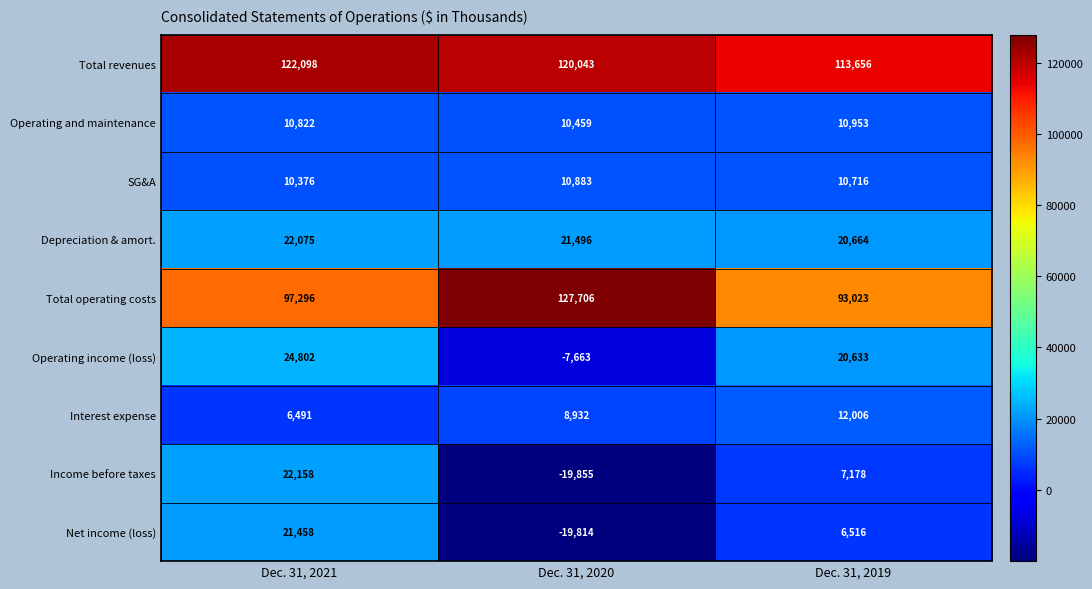

At which category does the chart reach its peak across all series?

Dec. 31, 2020